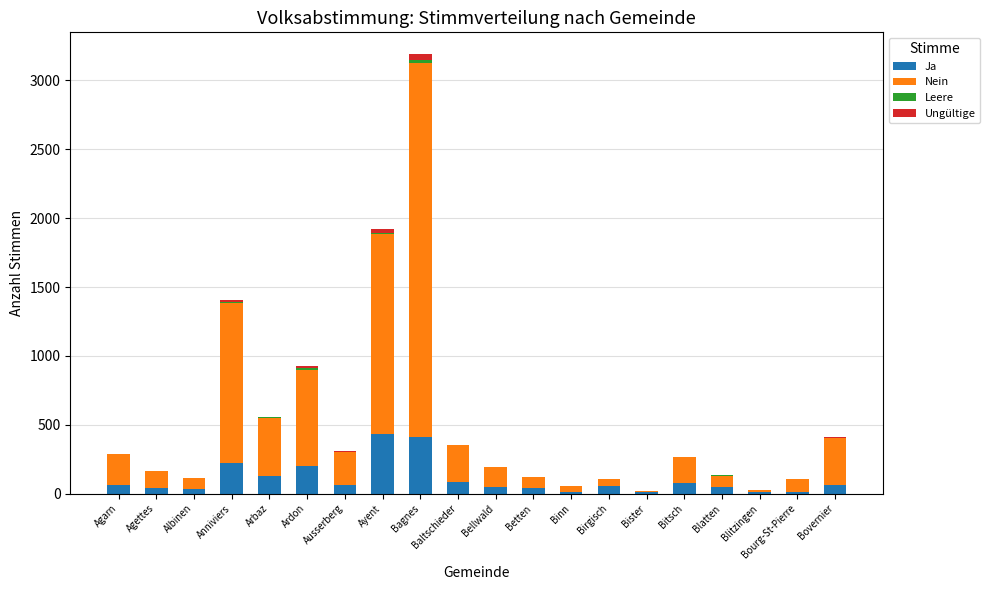

What is the highest value of the Ja series?

431